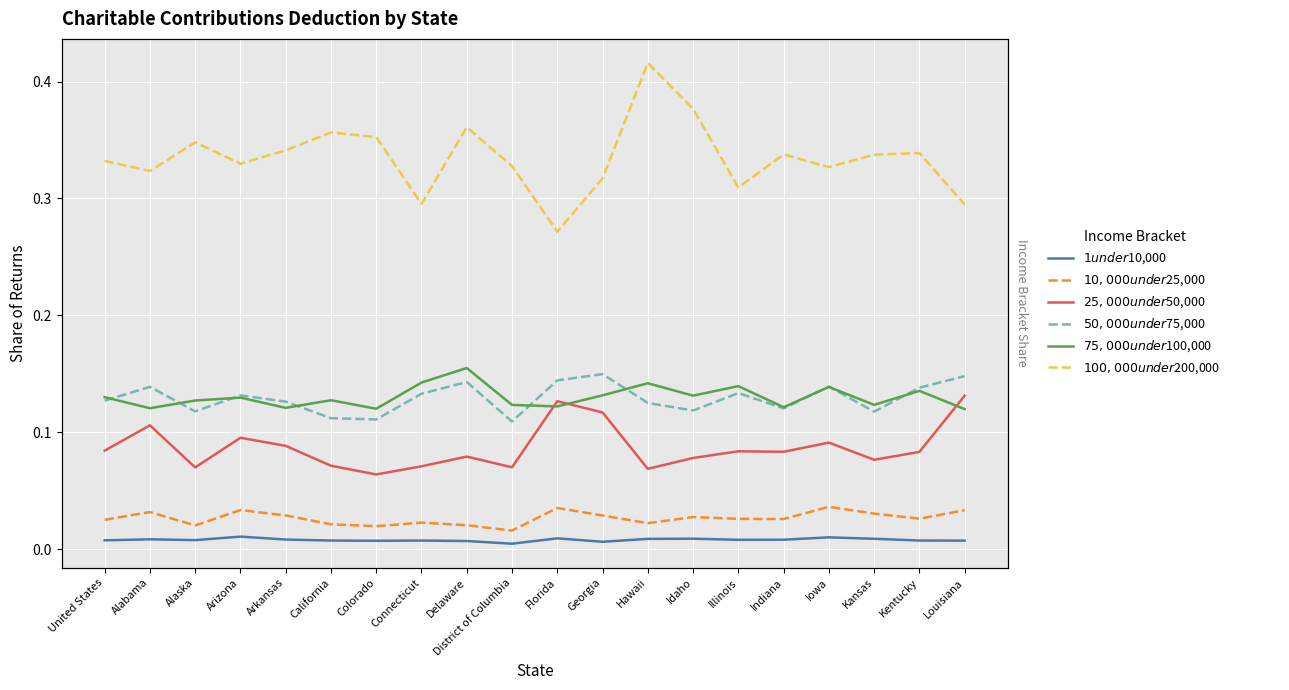

What position from the right is Arizona?

17